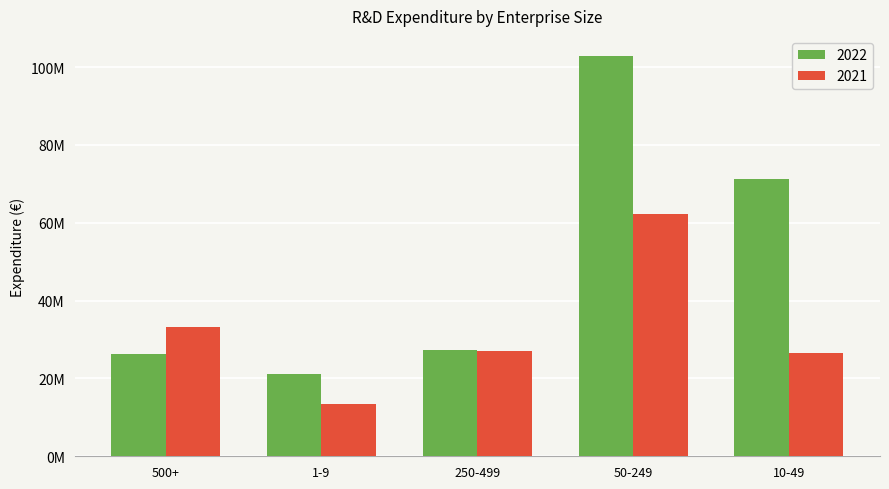

Are the bars grouped side by side (vs. stacked)?

Yes